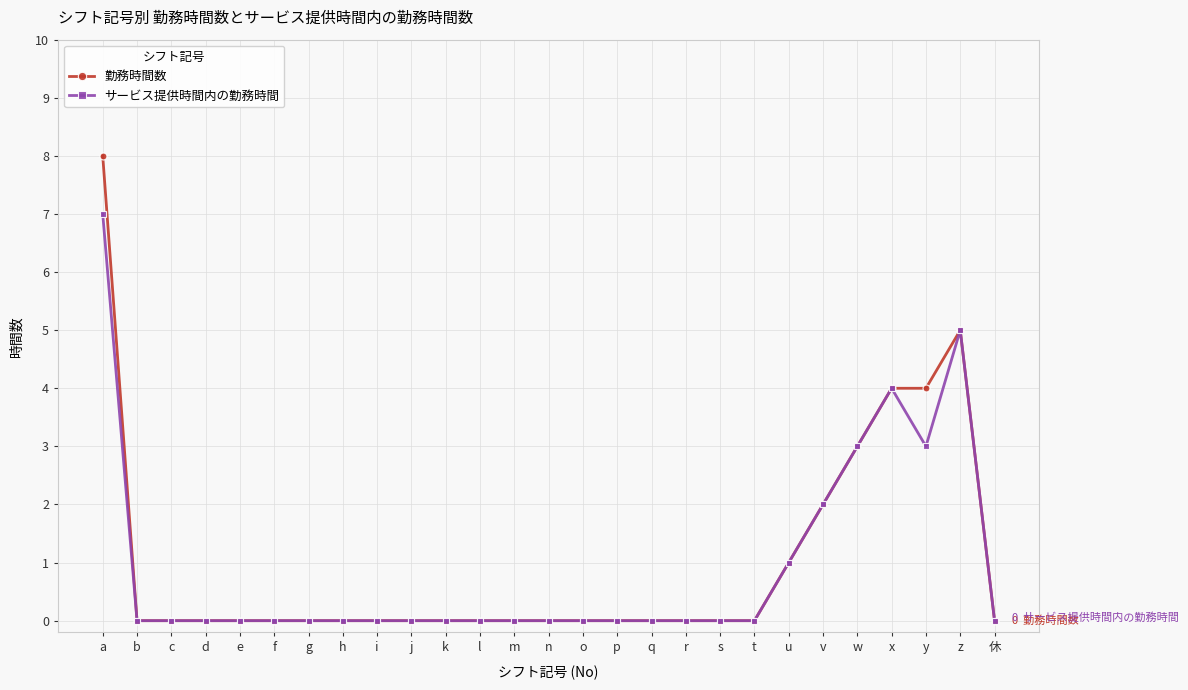

What position from the right is y?

3